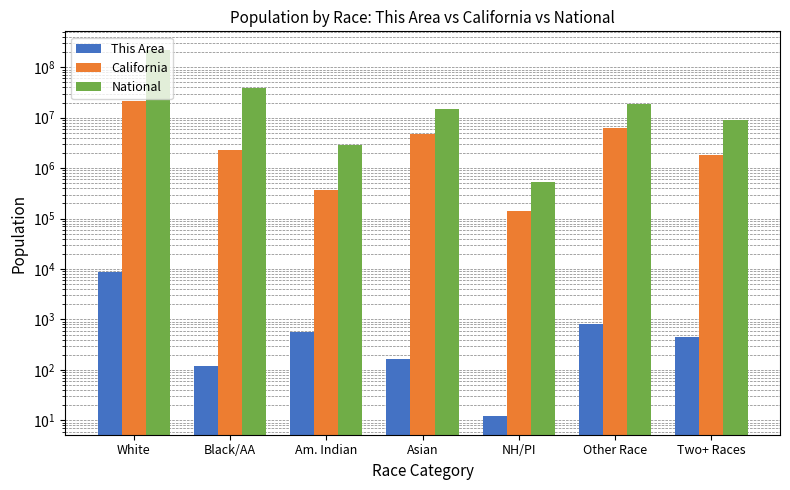

Which label corresponds to the largest value in the chart?

White